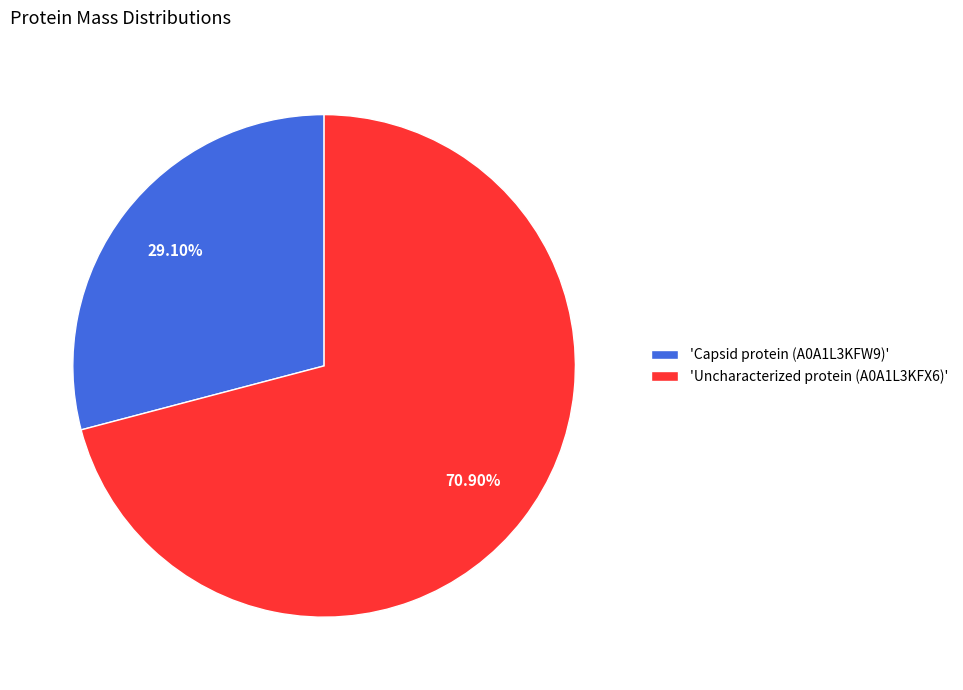

How many segments does this pie chart have?

2